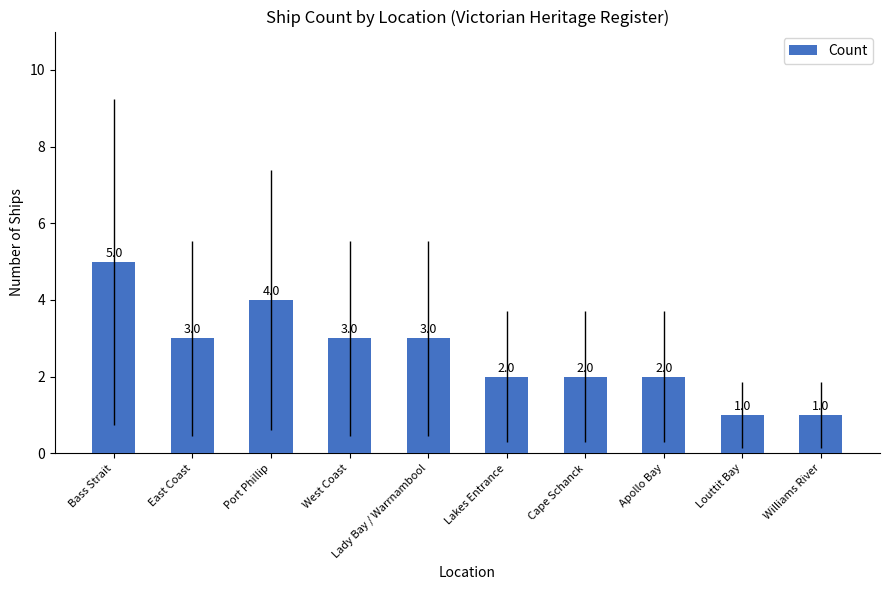

What is the sum of all values?

26